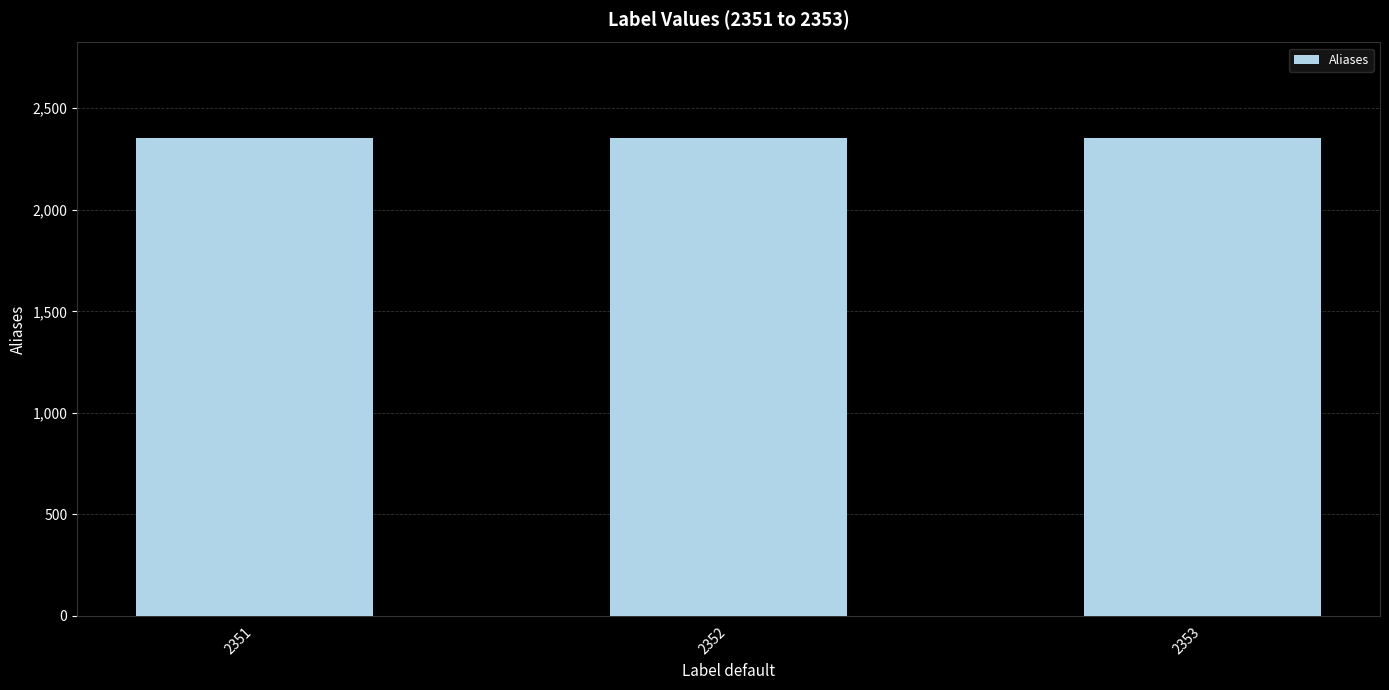

Approximately how many times larger is the value at 2352 compared to 2353?

1.0